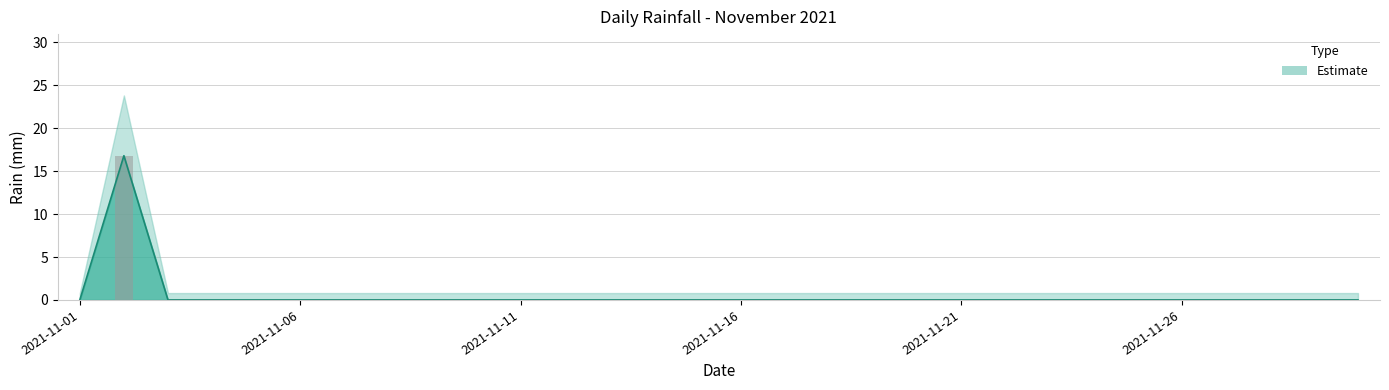

Count the number of values greater than 0.

1